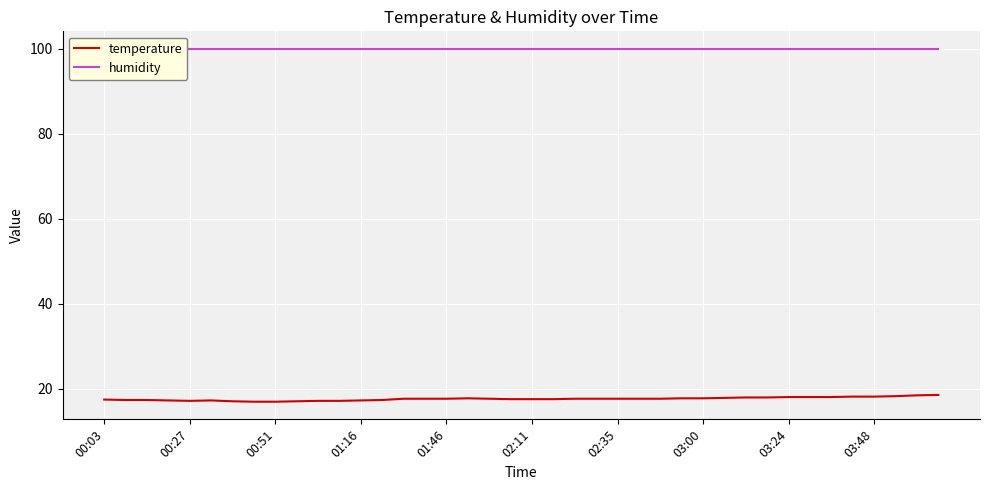

What is the average value of the humidity series?

99.9